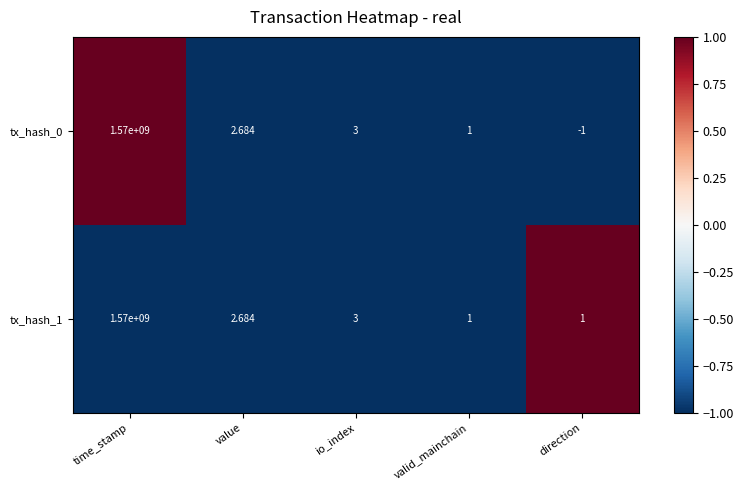

At which category is the sum across all series the highest?

time_stamp